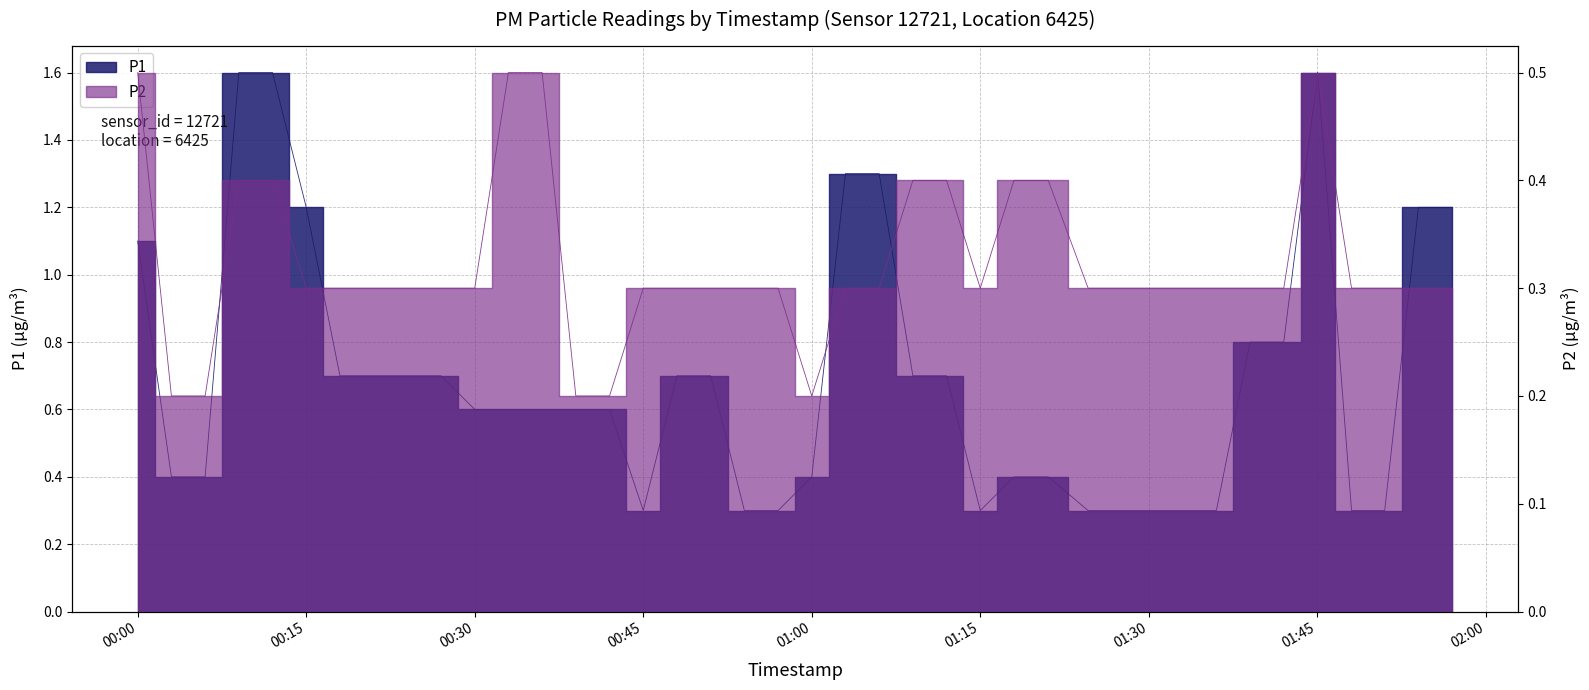

Which series has the largest total across all categories?

P1